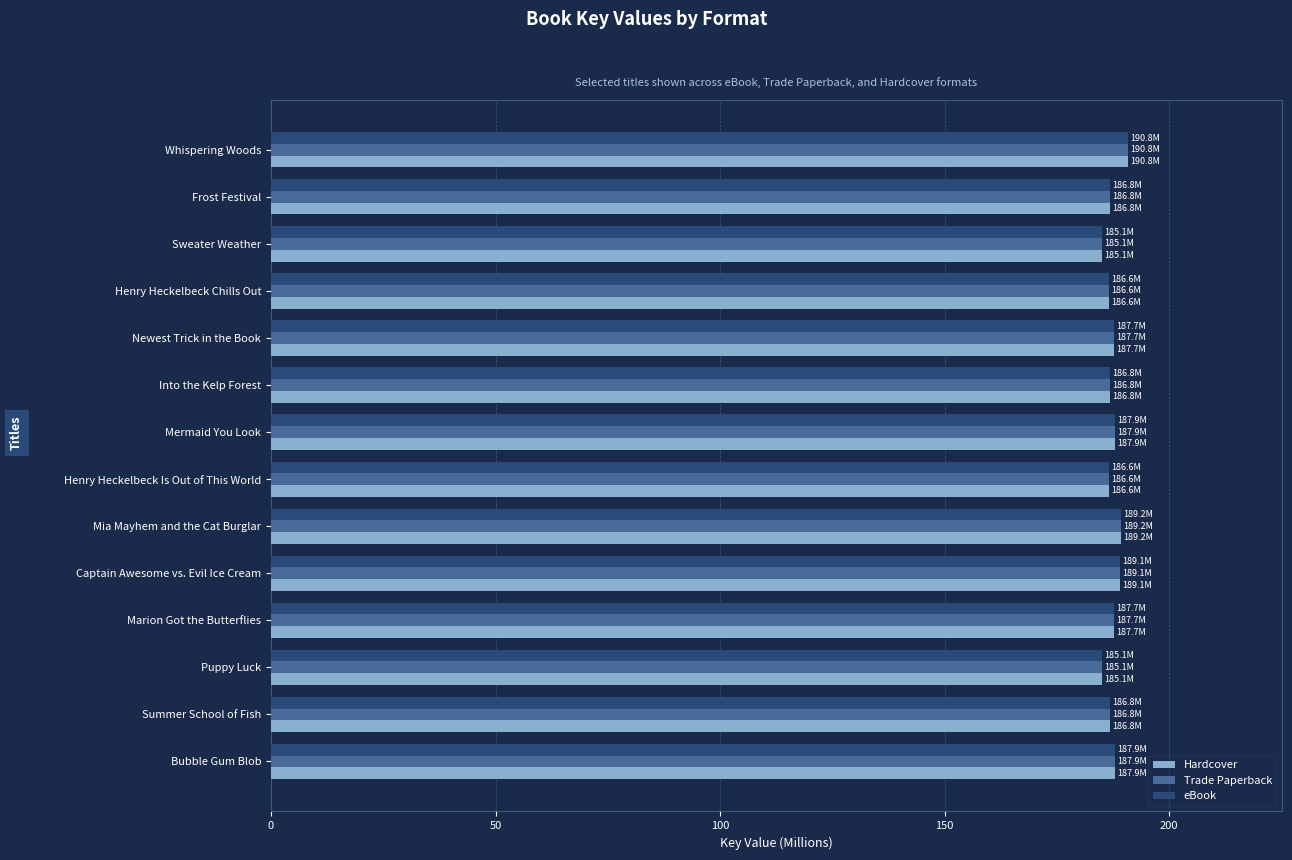

The value of eBook at Newest Trick in the Book is 187.7. True or false?

True